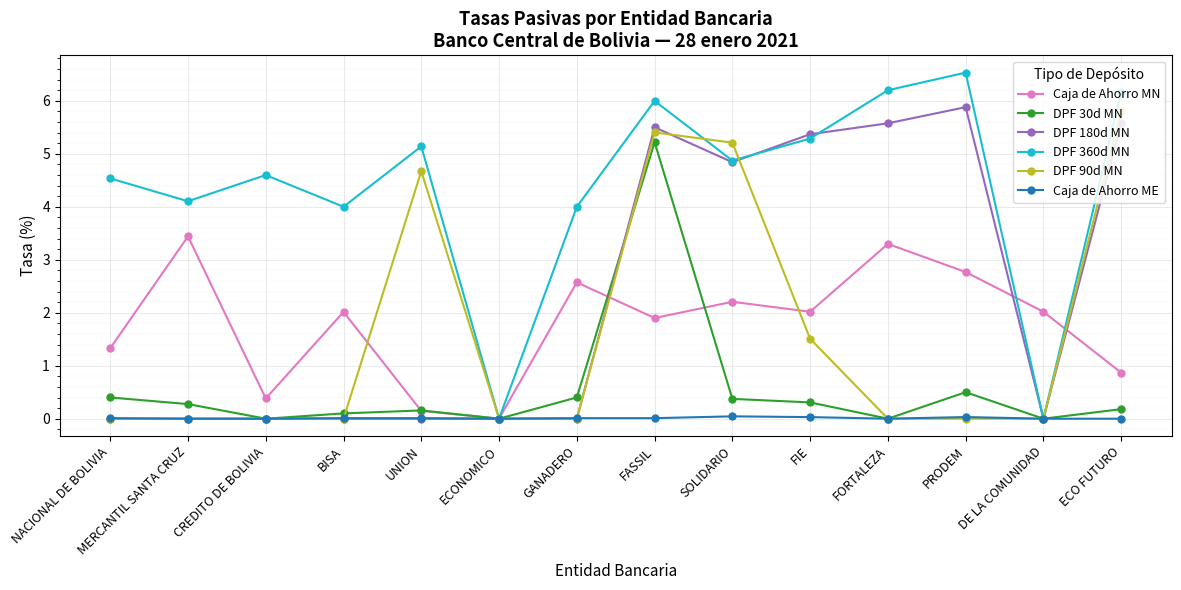

What is the spread (max minus min) of values at BISA?

4.0